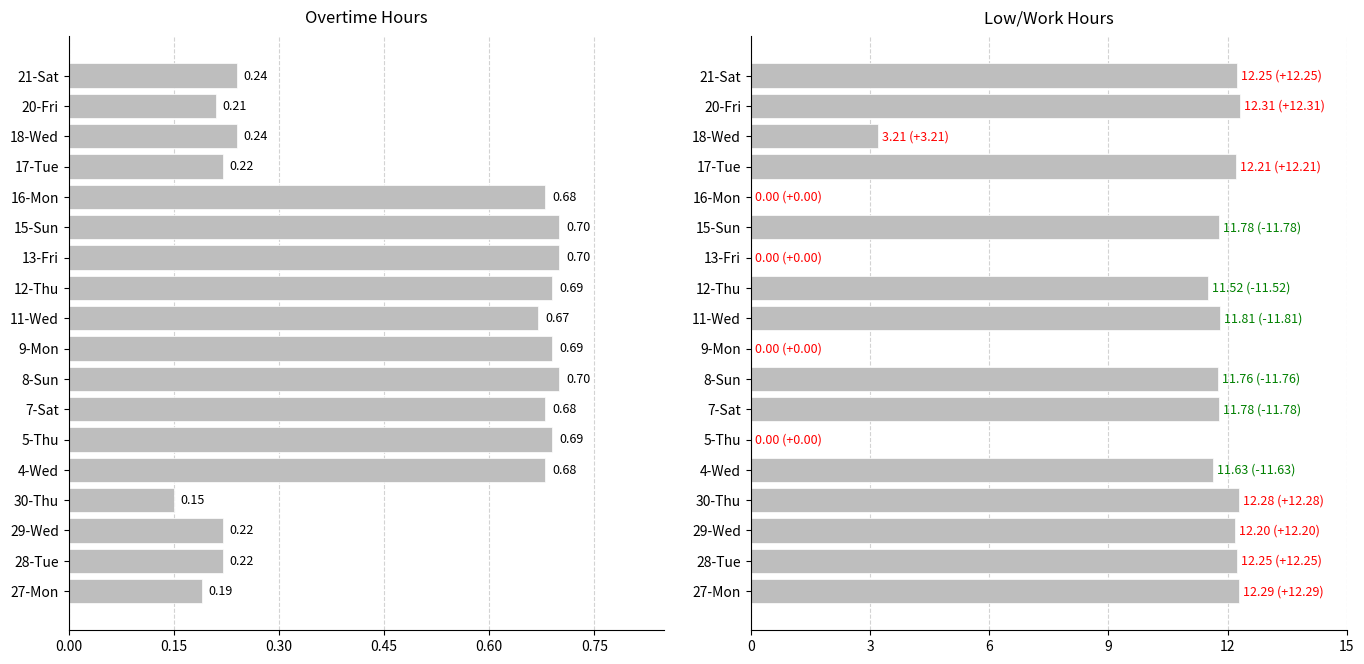

How many bars are there in each group?

2